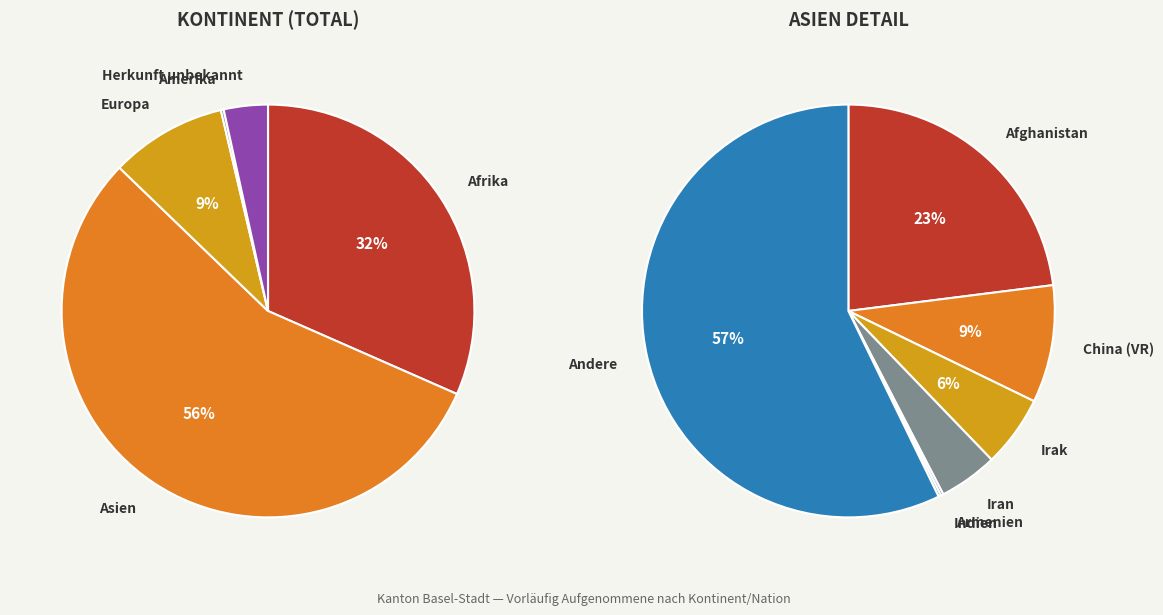

Which category accounts for the majority?

Asien